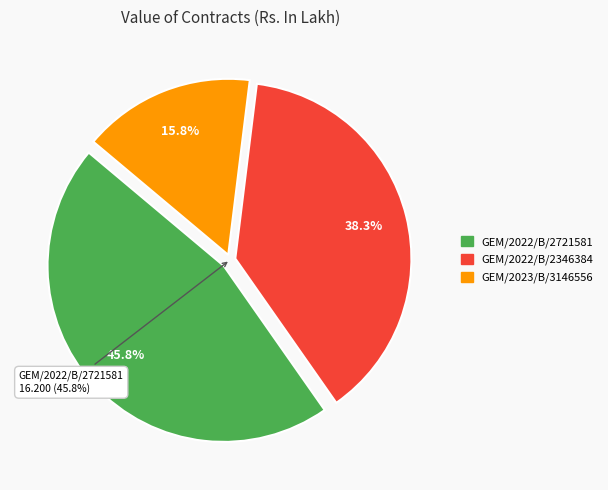

What percentage is the GEM/2022/B/2721581 slice, to the nearest percent?

46%